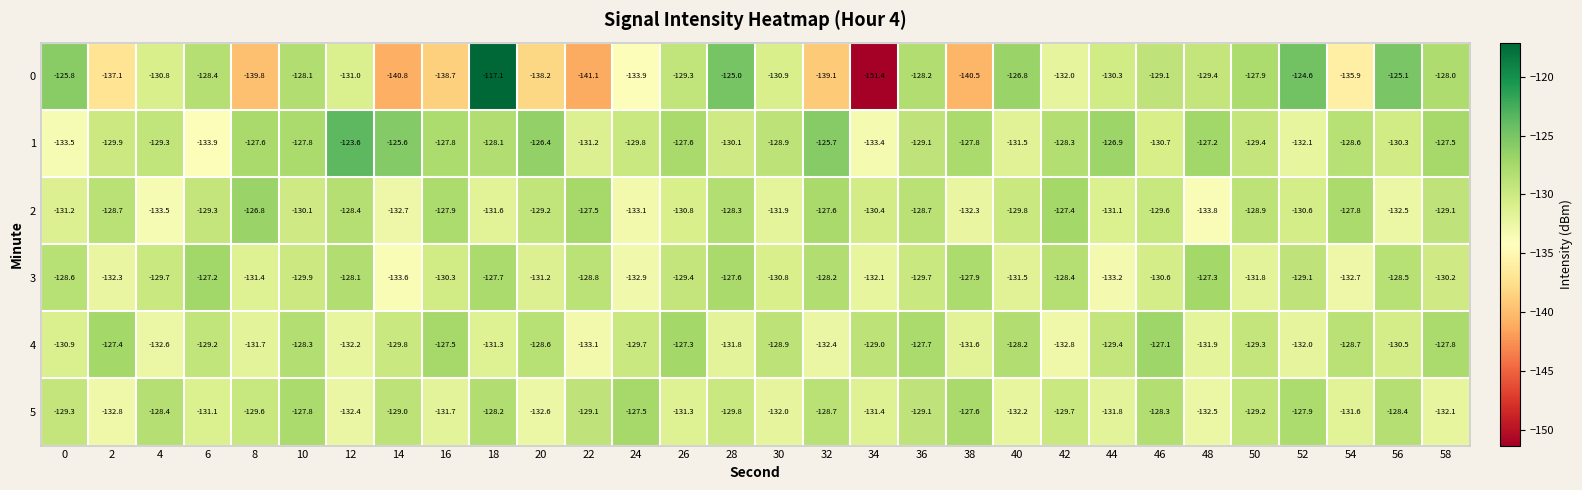

What is the difference between the highest and lowest values at 42?

5.4